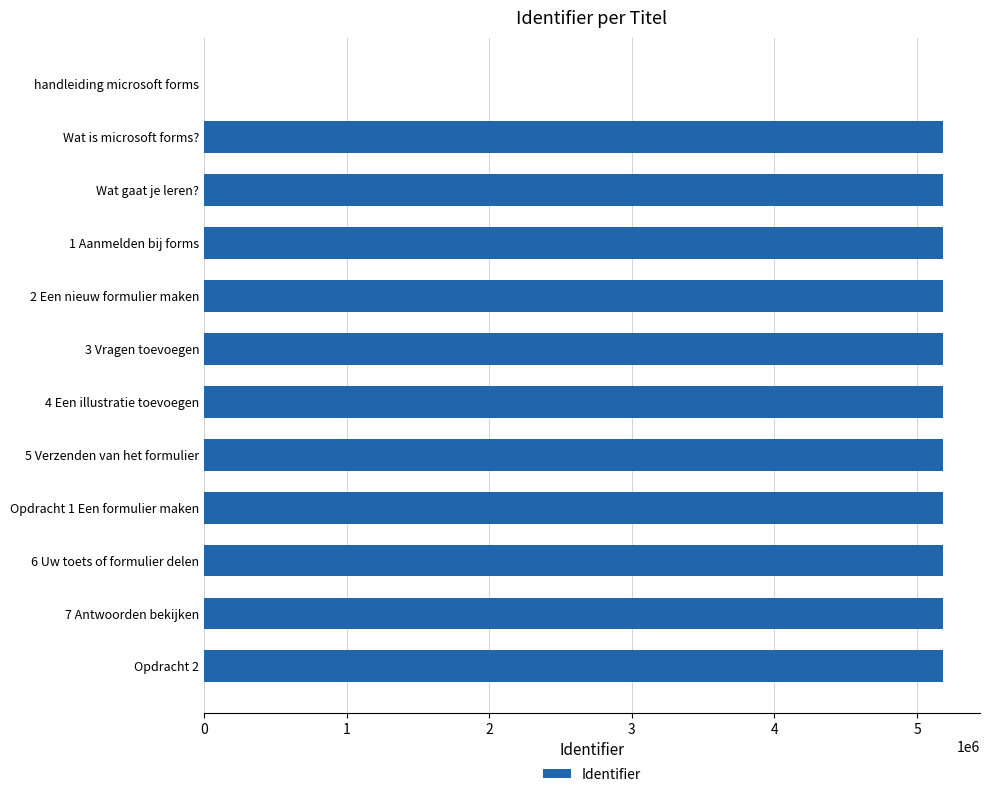

Approximately how many times larger is the value at Opdracht 1 Een formulier maken compared to 4 Een illustratie toevoegen?

1.0